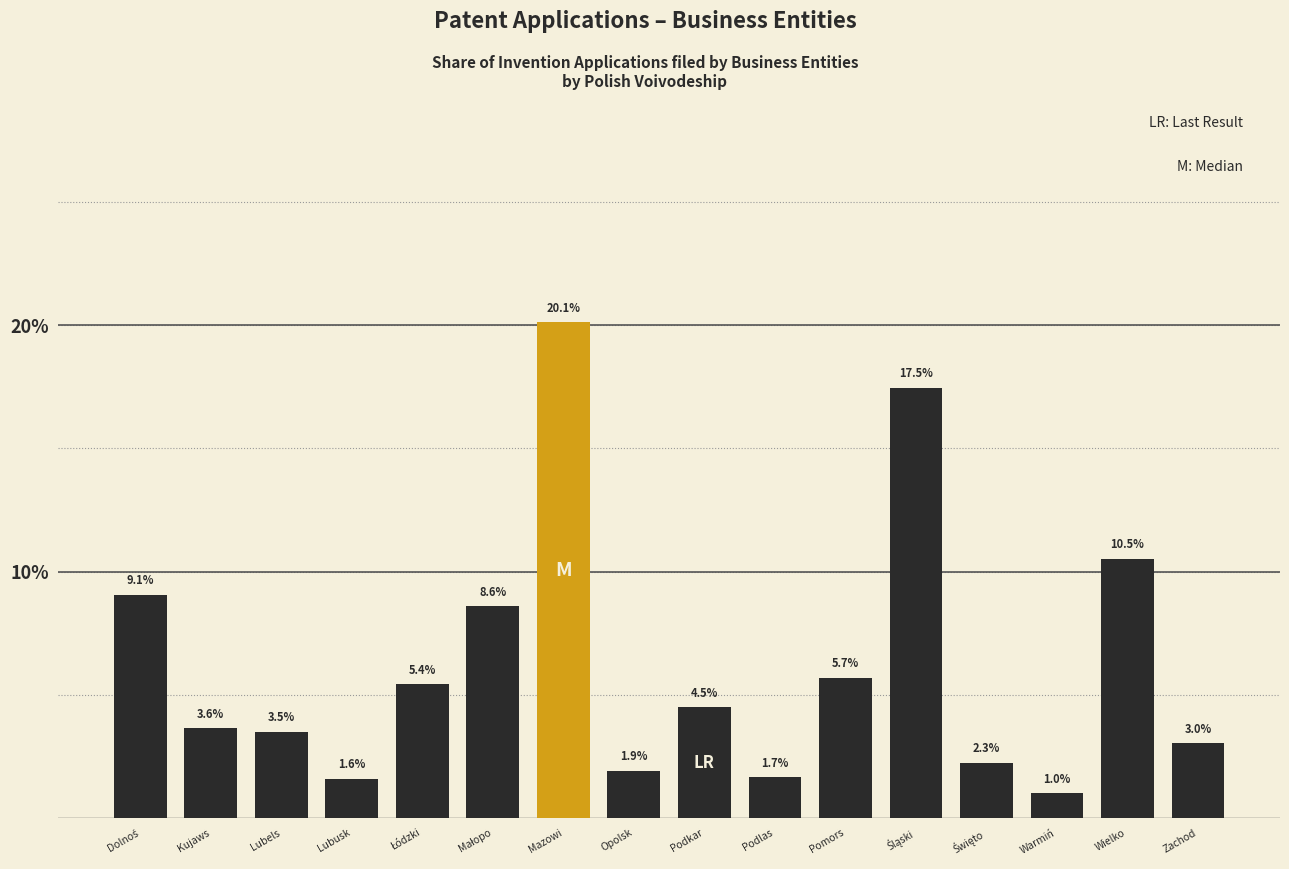

Reading right to left, transcribe all the data shown in this chart.

3.0	10.5	1.0	2.3	17.5	5.7	1.7	4.5	1.9	20.1	8.6	5.4	1.6	3.5	3.6	9.1